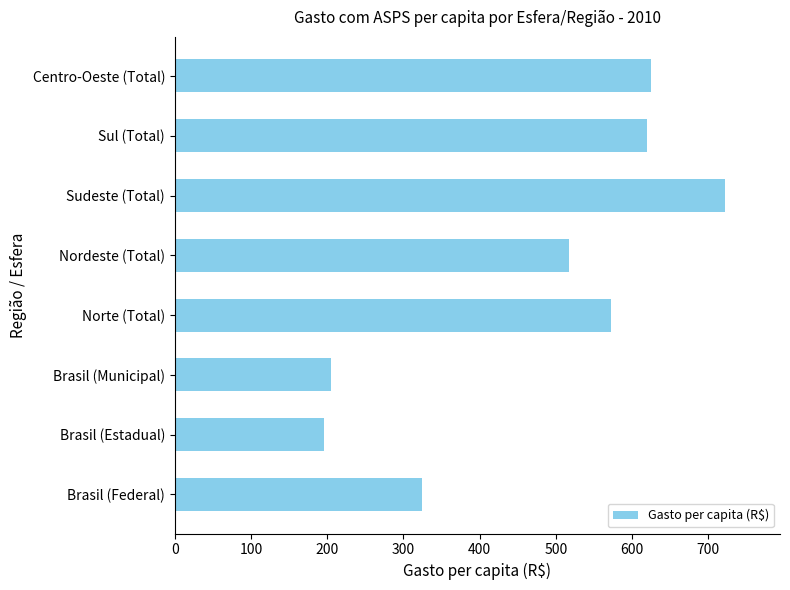

What is the sum of the values at Nordeste (Total) and Sul (Total)?

1137.4